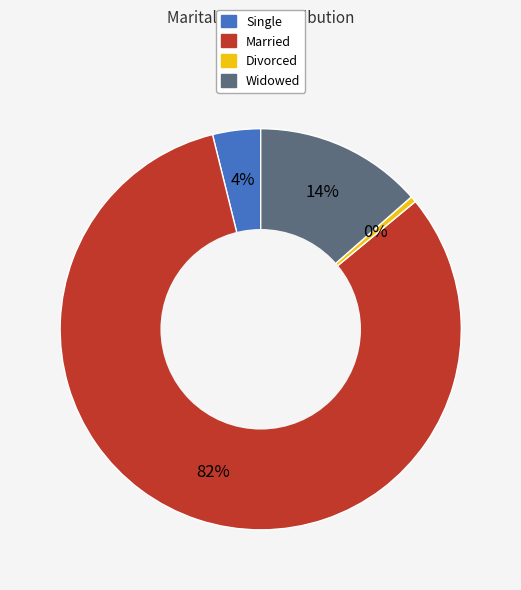

To the nearest percent, what is the average slice percentage?

25%